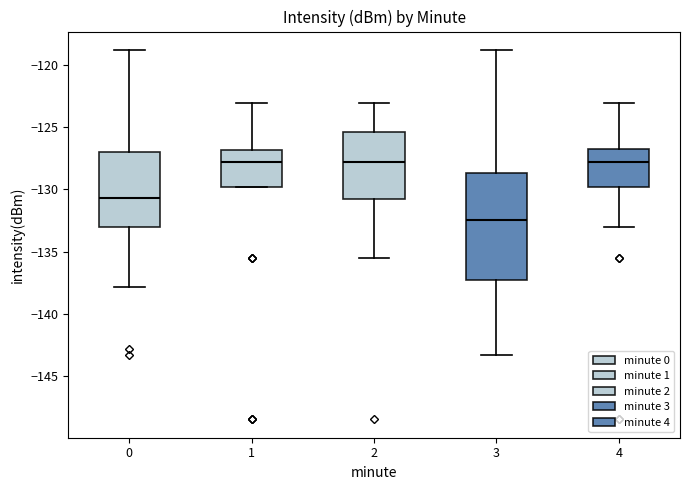

Which box is the tallest, from its lower edge to its upper edge?

3